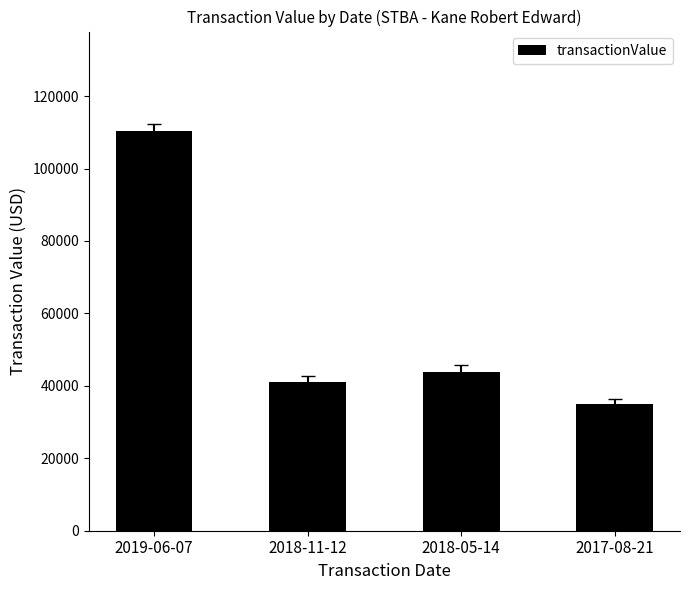

The value at 2019-06-07 is 110250. True or false?

True